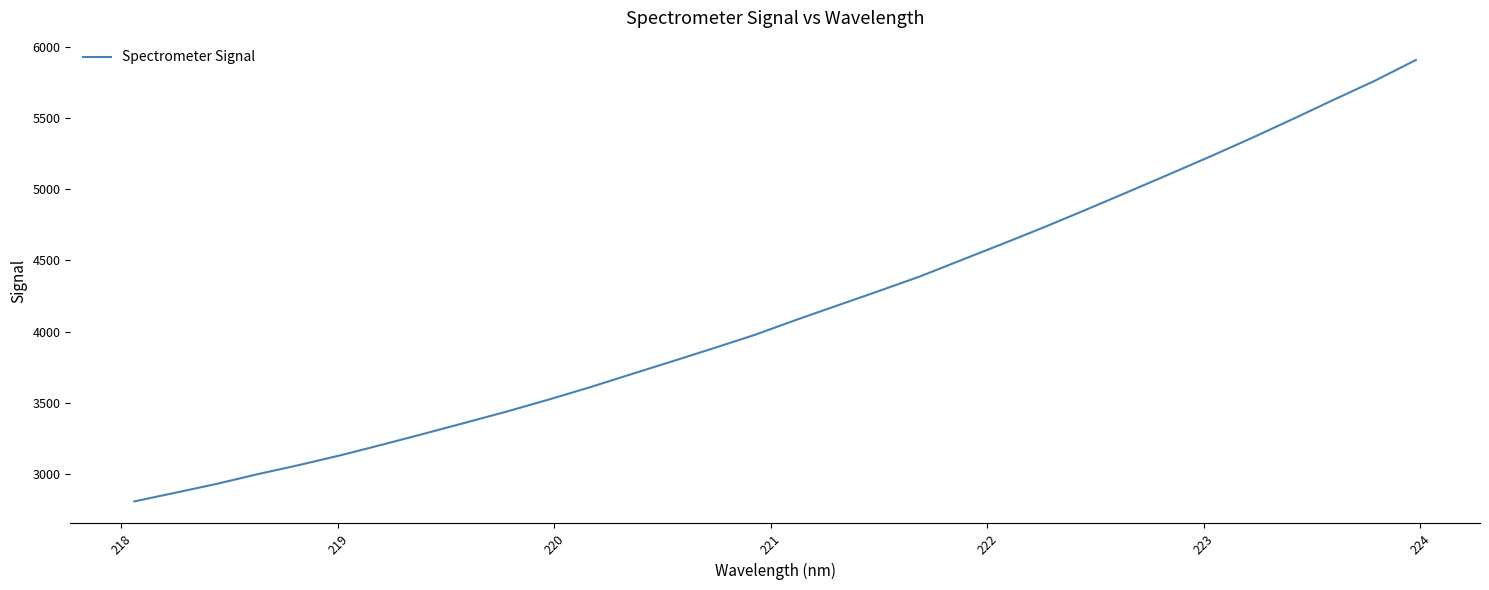

What is the maximum value shown in the chart?

5906.4